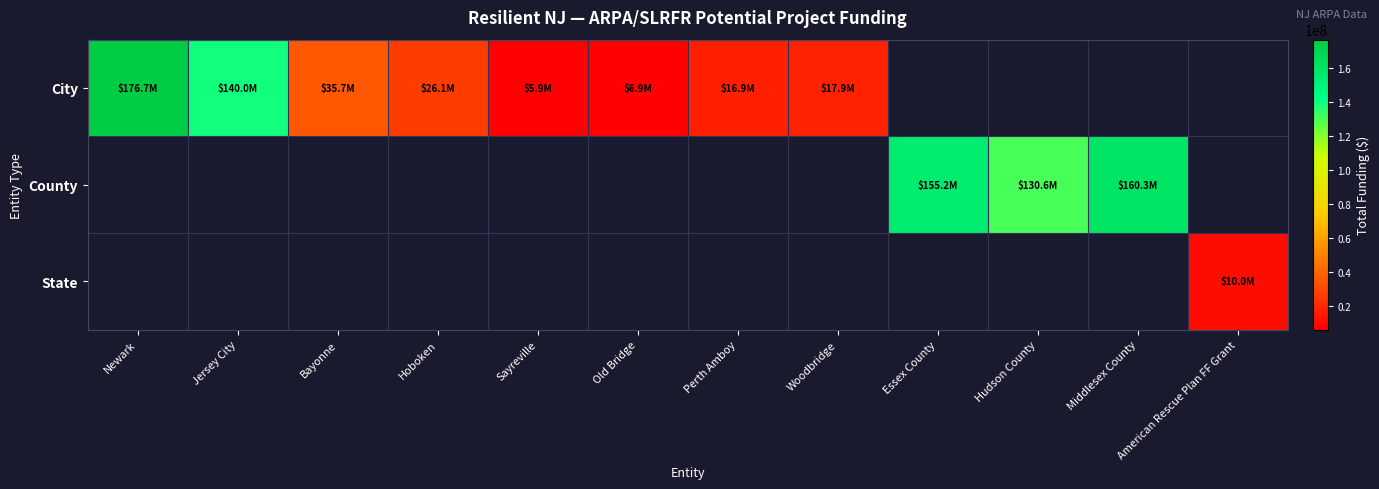

Between Newark and Perth Amboy, which series saw the biggest shift?

City